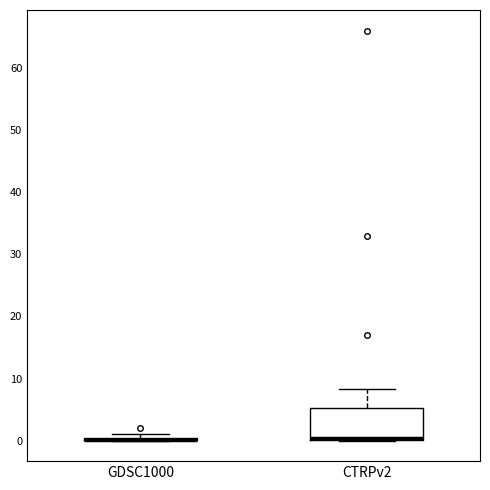

Comparing the boxes themselves (not the whiskers), which one is the tallest?

CTRPv2